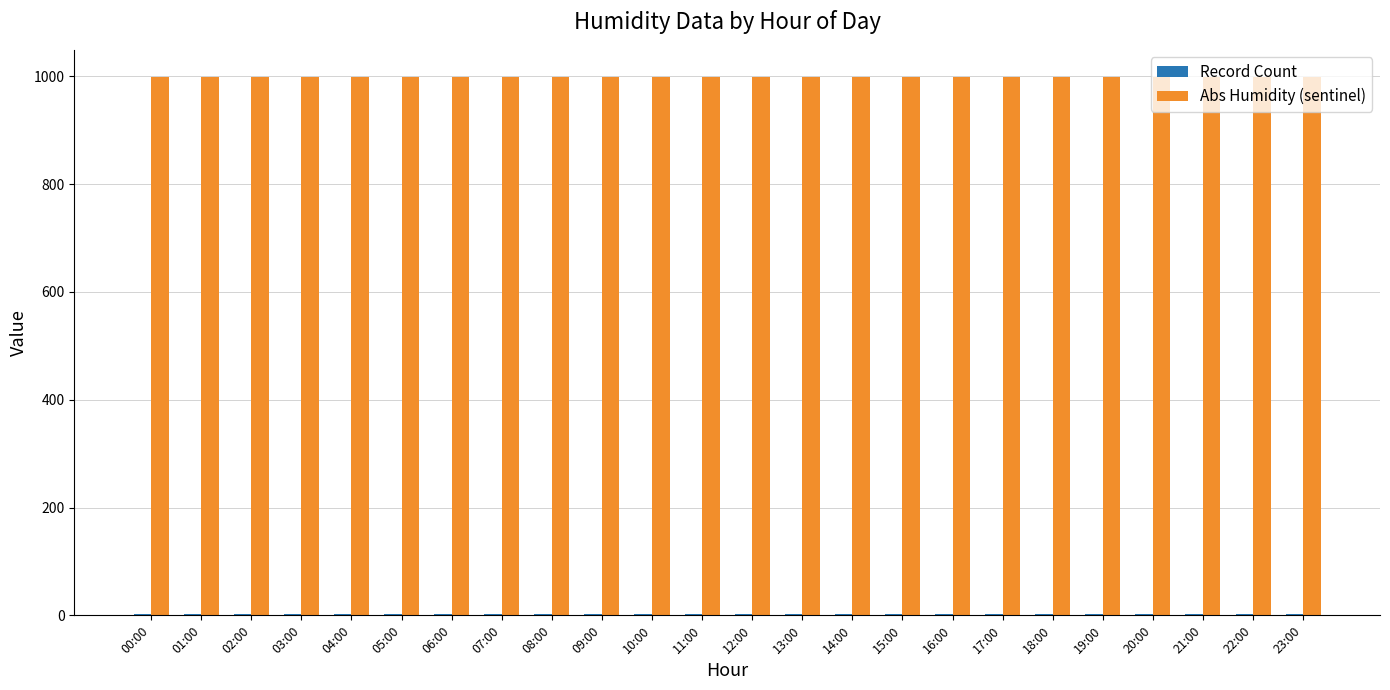

Does the chart contain stacked bars?

No